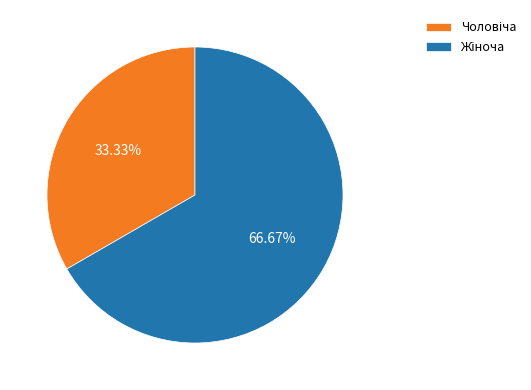

Does any single category account for the majority?

Yes